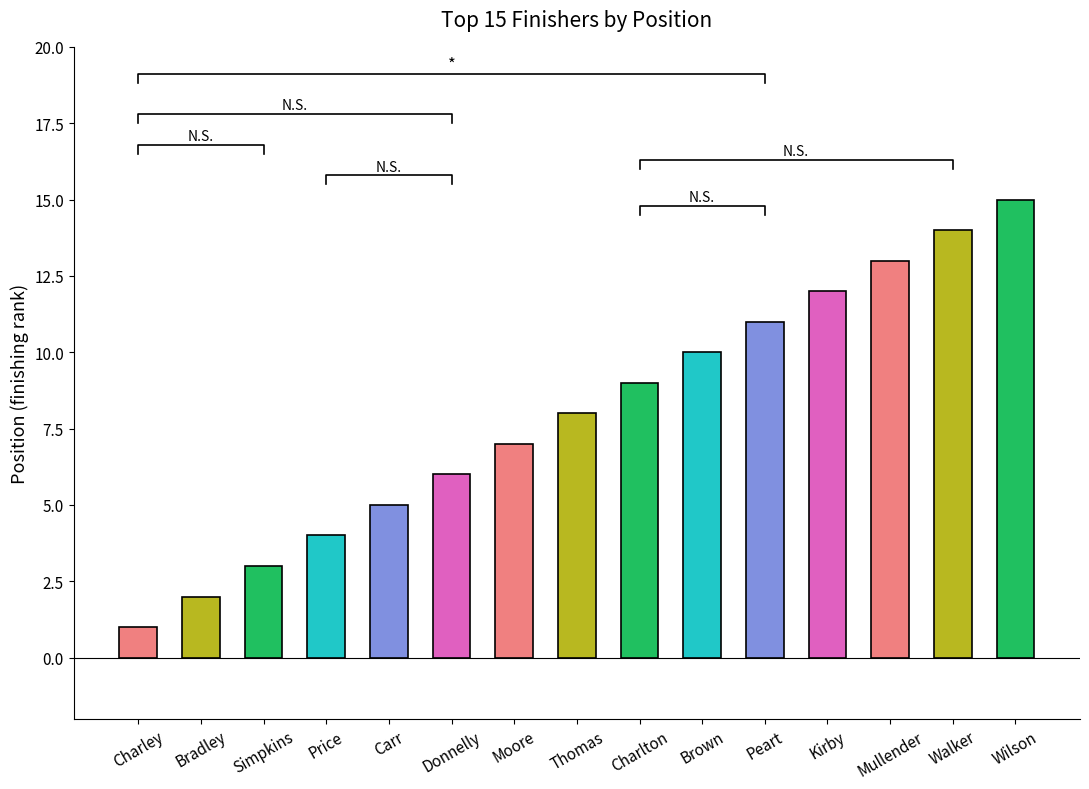

Rank the categories by value from highest to lowest.

Wilson, Walker, Mullender, Kirby, Peart, Brown, Charlton, Thomas, Moore, Donnelly, Carr, Price, Simpkins, Bradley, Charley